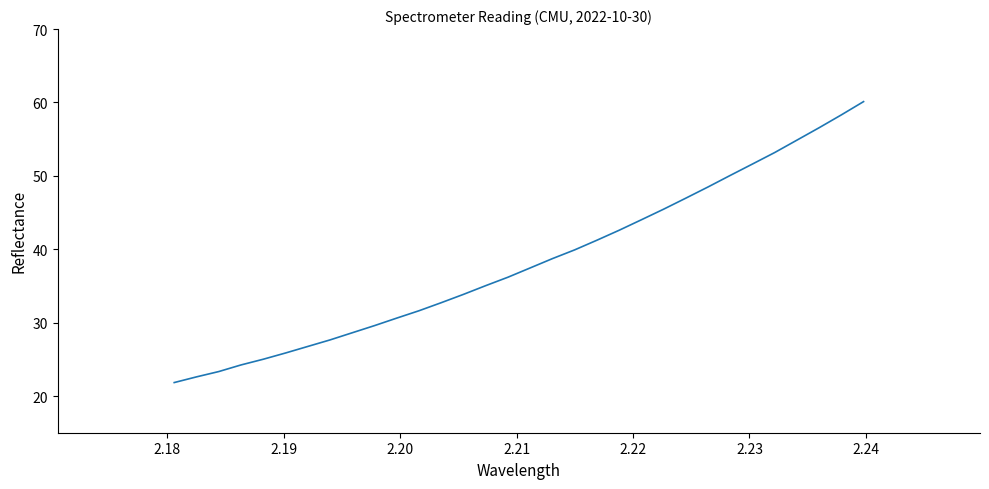

What is the sum of all values?

1225.1